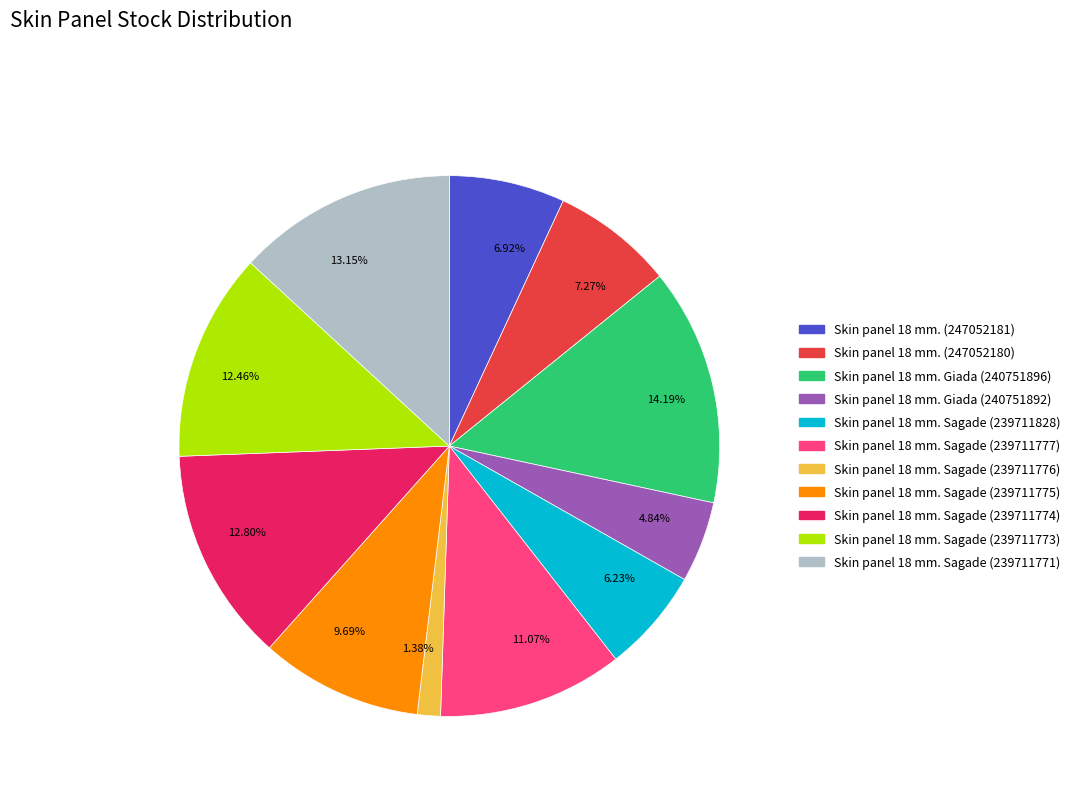

Does 6.92% account for over 50% of the chart?

No